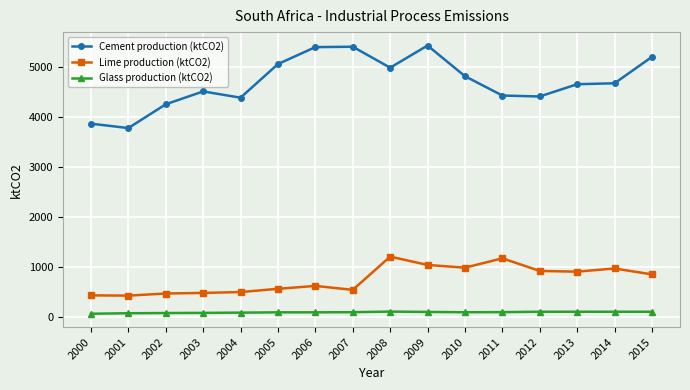

What are all the series names shown in the legend?

Cement production (ktCO2), Lime production (ktCO2), Glass production (ktCO2)